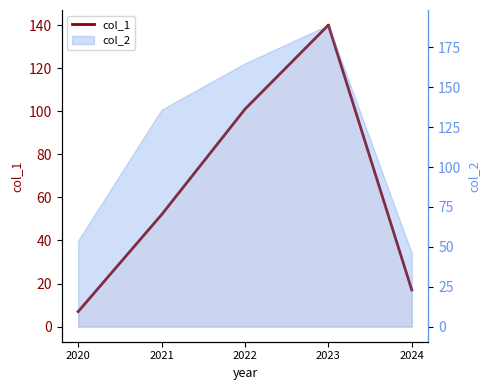

Approximately how many times larger is the value at 2024 compared to 2020?

2.4